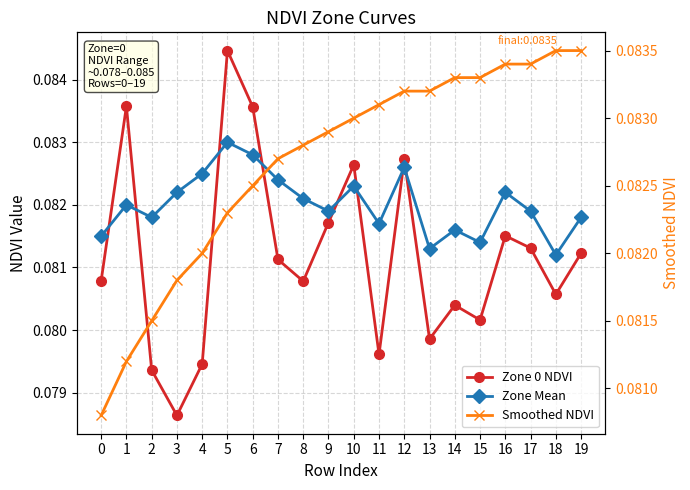

The value of Smoothed NDVI at 3 is 0.1. True or false?

True